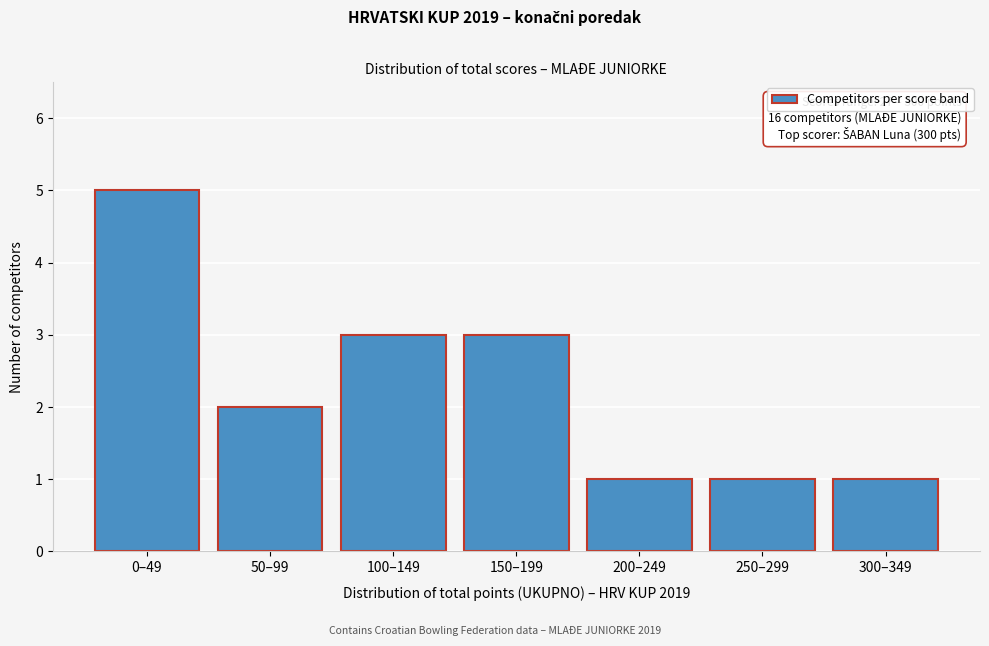

Reading left to right, list all the values displayed in this chart.

5	2	3	3	1	1	1